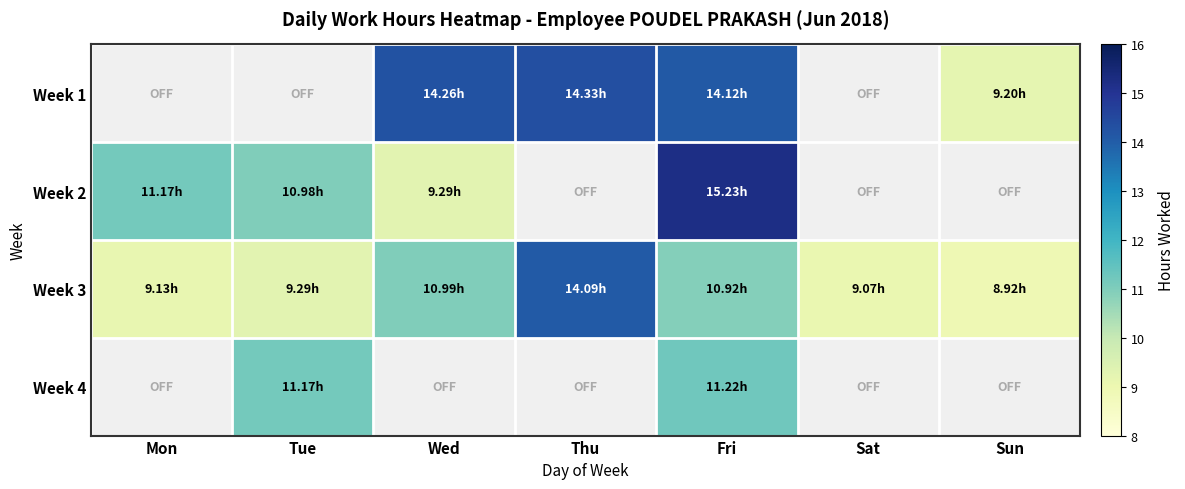

Which series has the largest total across all categories?

Week 3